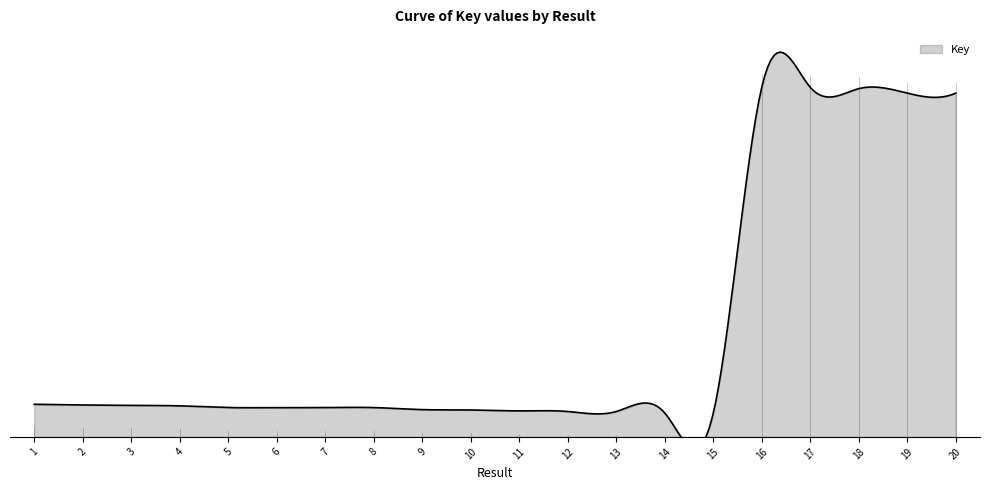

What value does the data have at 18, to the nearest 10?

2111817300